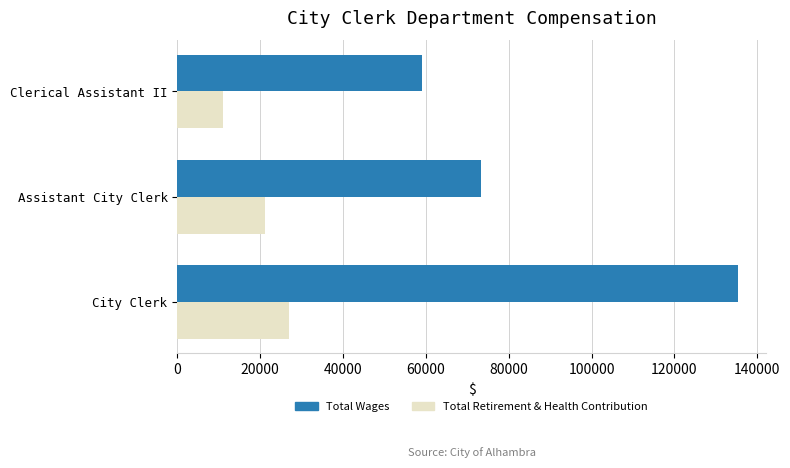

Count the Total Wages values in the range 59007 to 135304.

3